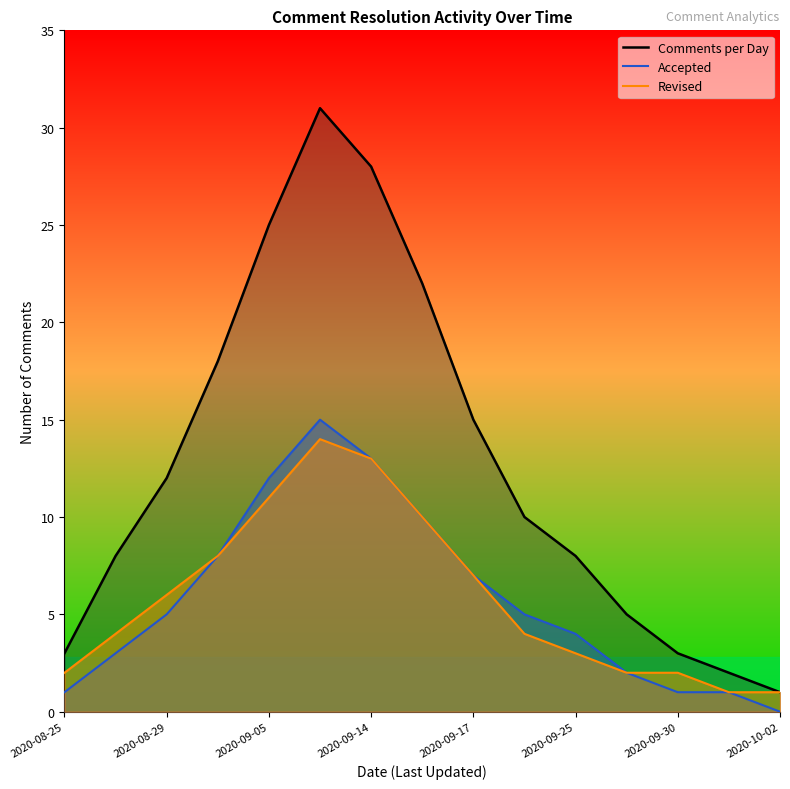

Rank the categories by Accepted value from lowest to highest.

2020-10-02, 2020-08-25, 2020-09-30, 2020-10-01, 2020-09-28, 2020-08-27, 2020-09-25, 2020-08-29, 2020-09-20, 2020-09-17, 2020-09-01, 2020-09-15, 2020-09-05, 2020-09-14, 2020-09-10